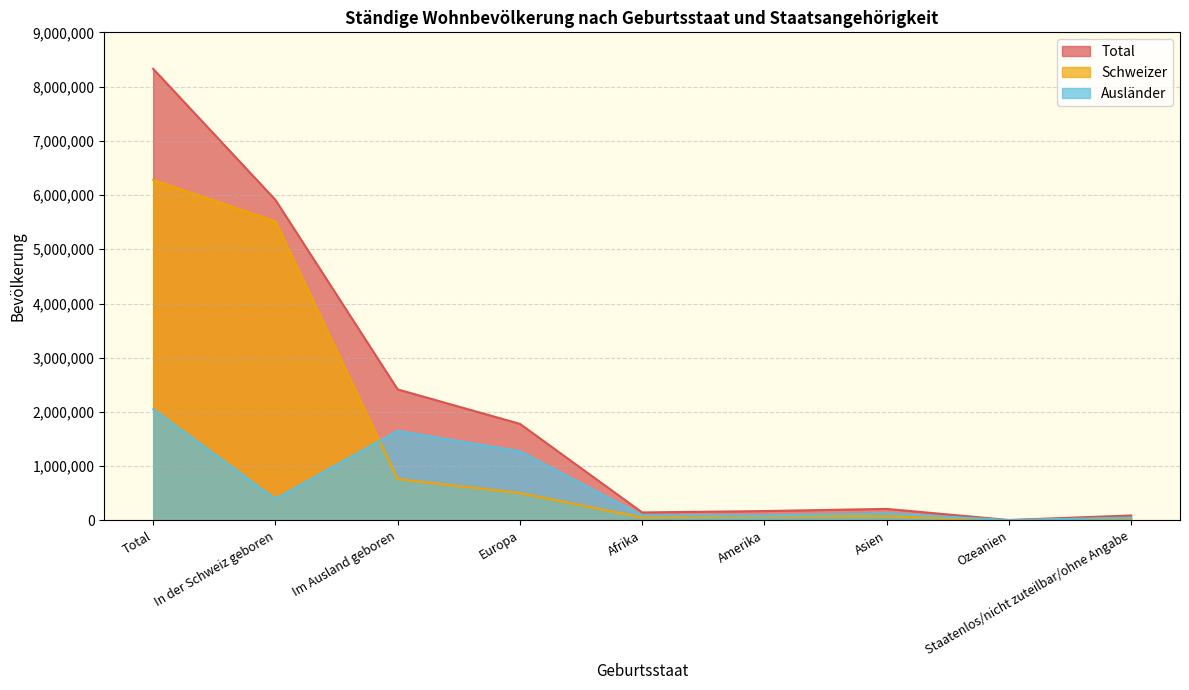

At which label does Total reach its minimum?

Ozeanien